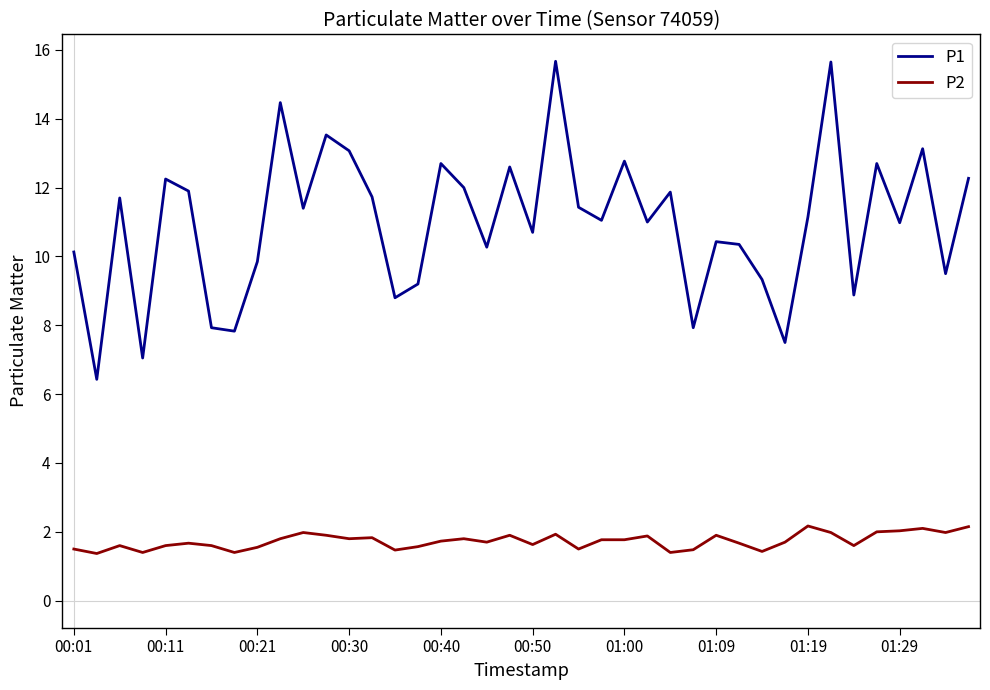

Which series has the widest spread of values?

P1